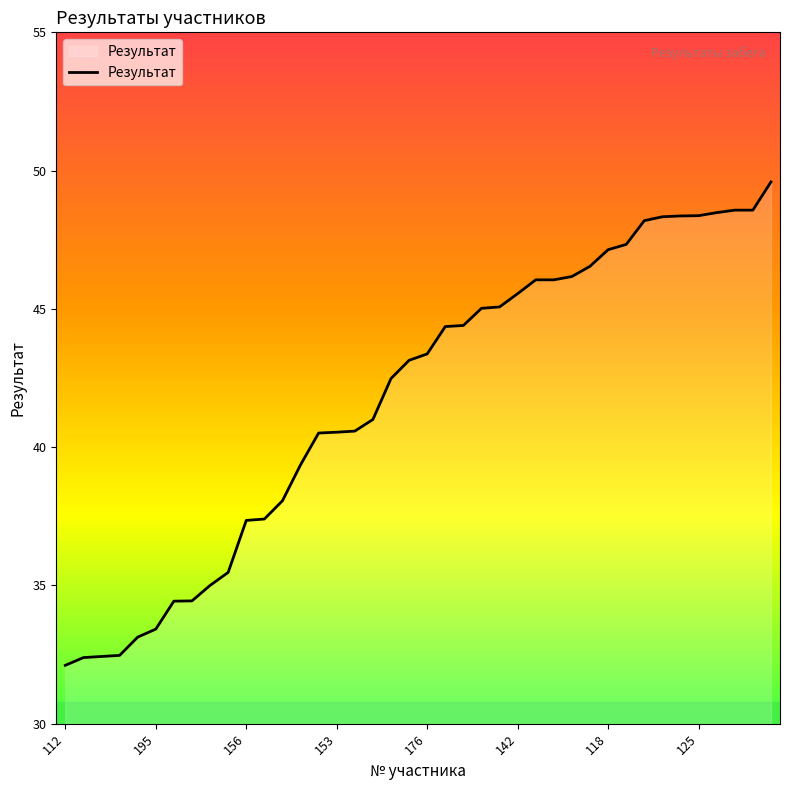

What is the maximum value shown in the chart?

49.6